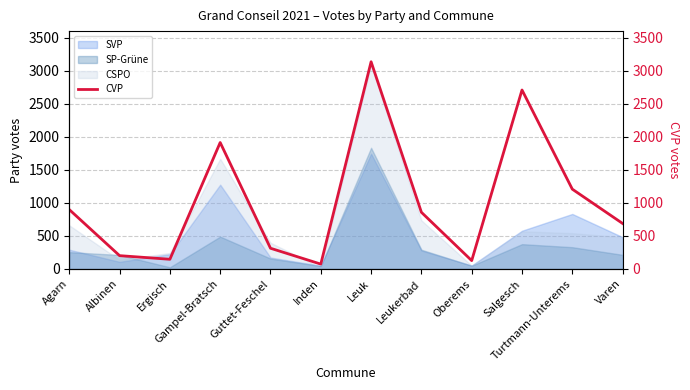

Approximately how many times larger is the value at Salgesch compared to Varen?

3.9